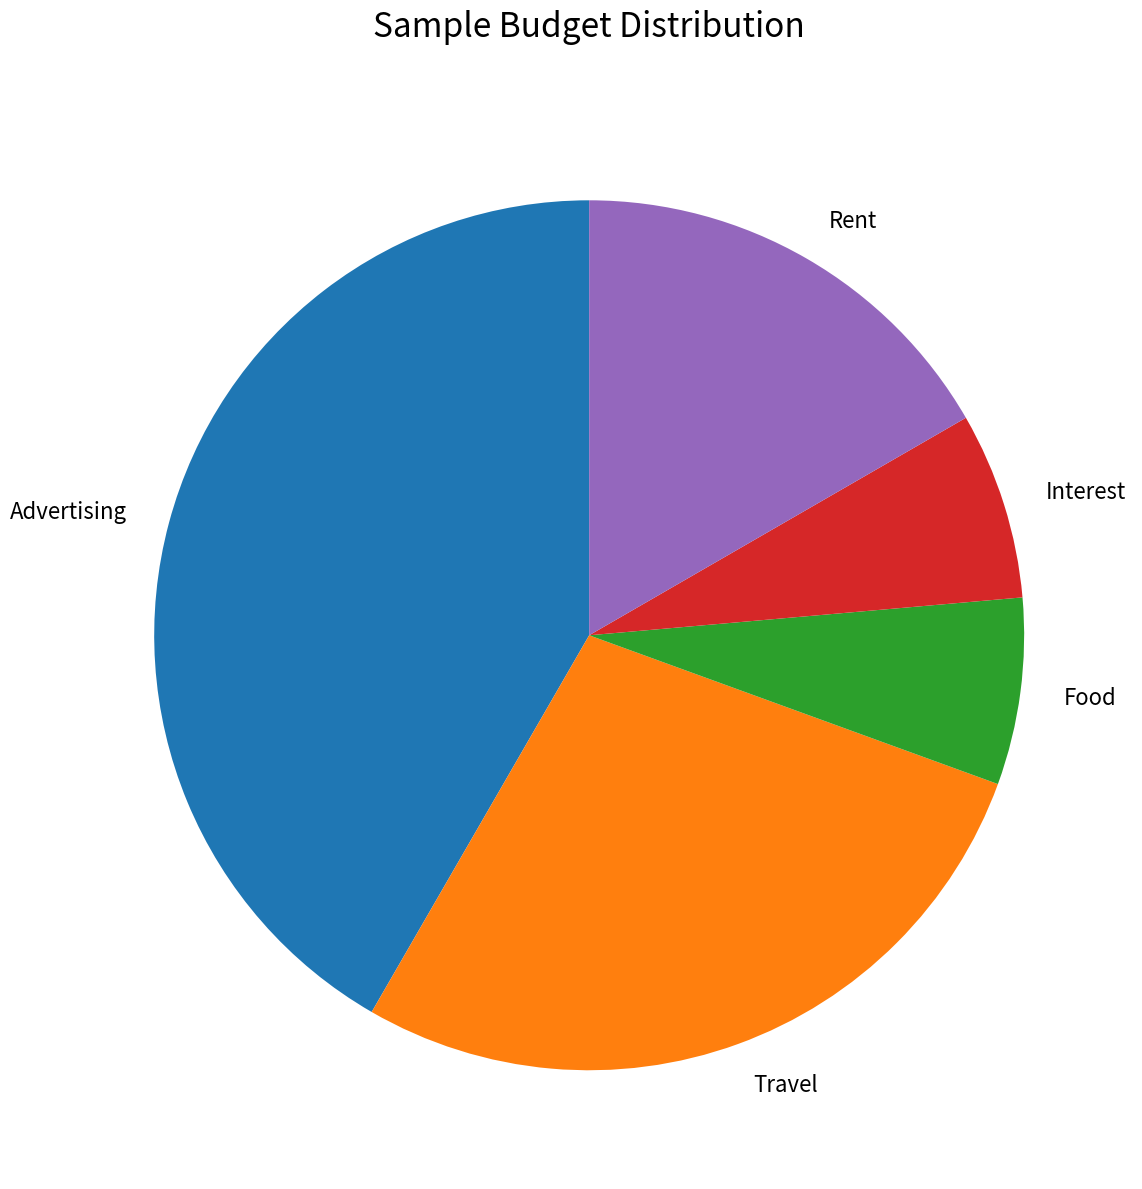

Does any single category account for the majority?

No